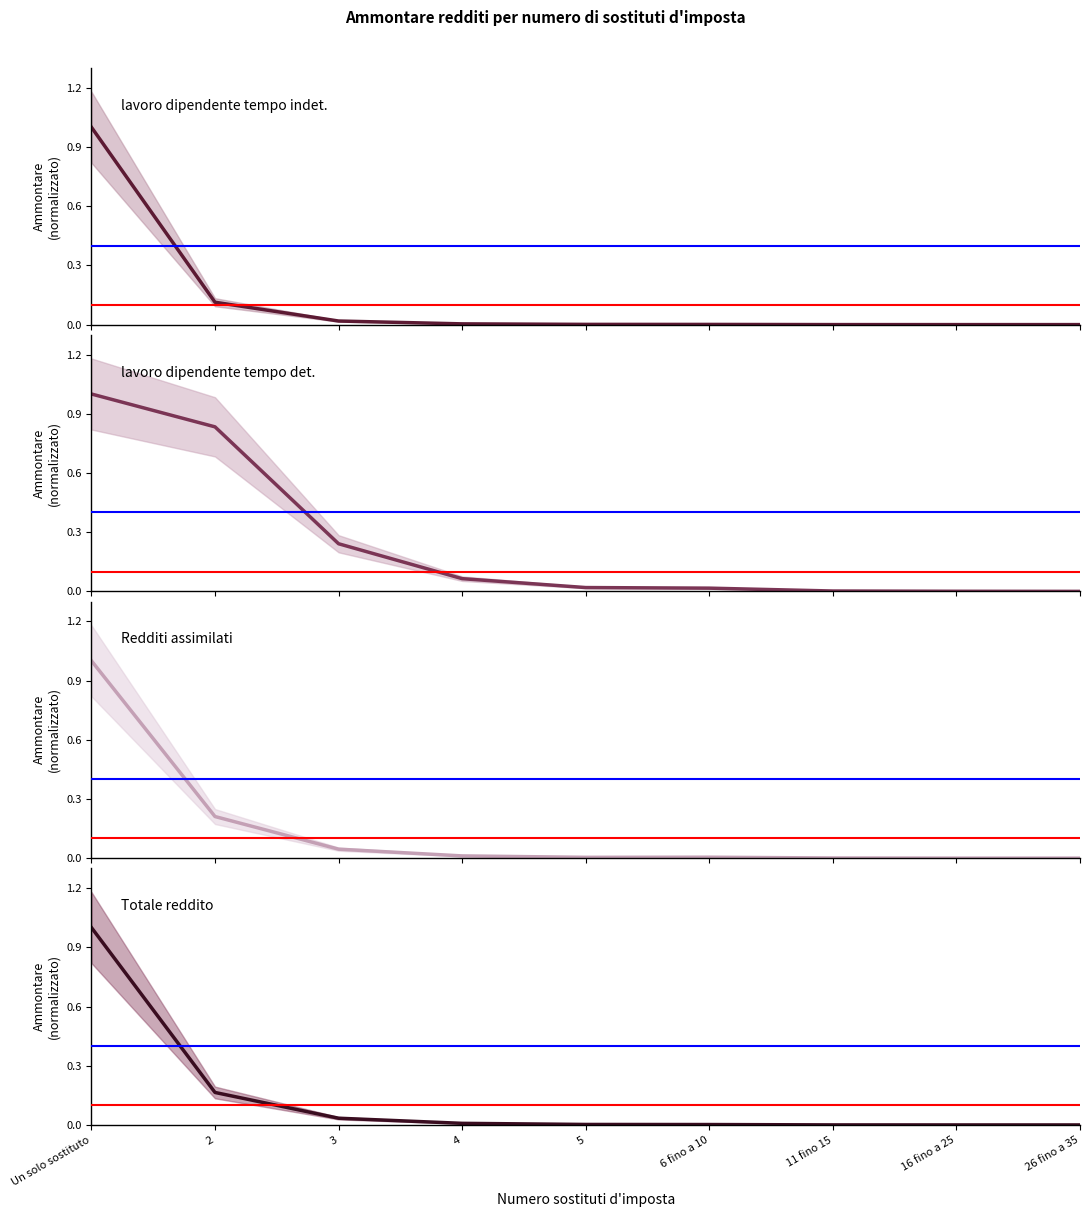

Which category has the highest value across all series?

Un solo sostituto